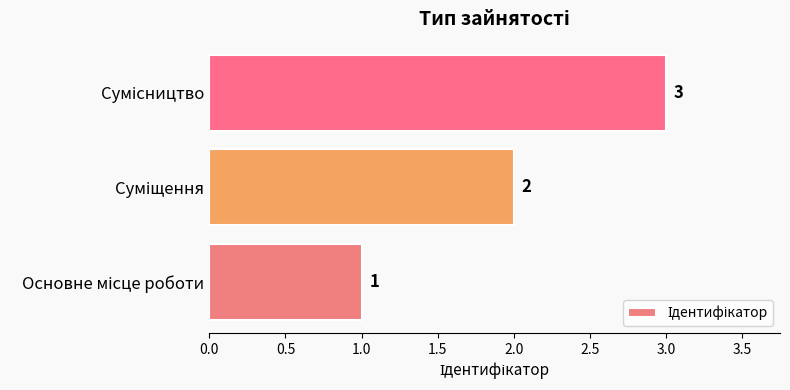

What is the sum of all values?

6